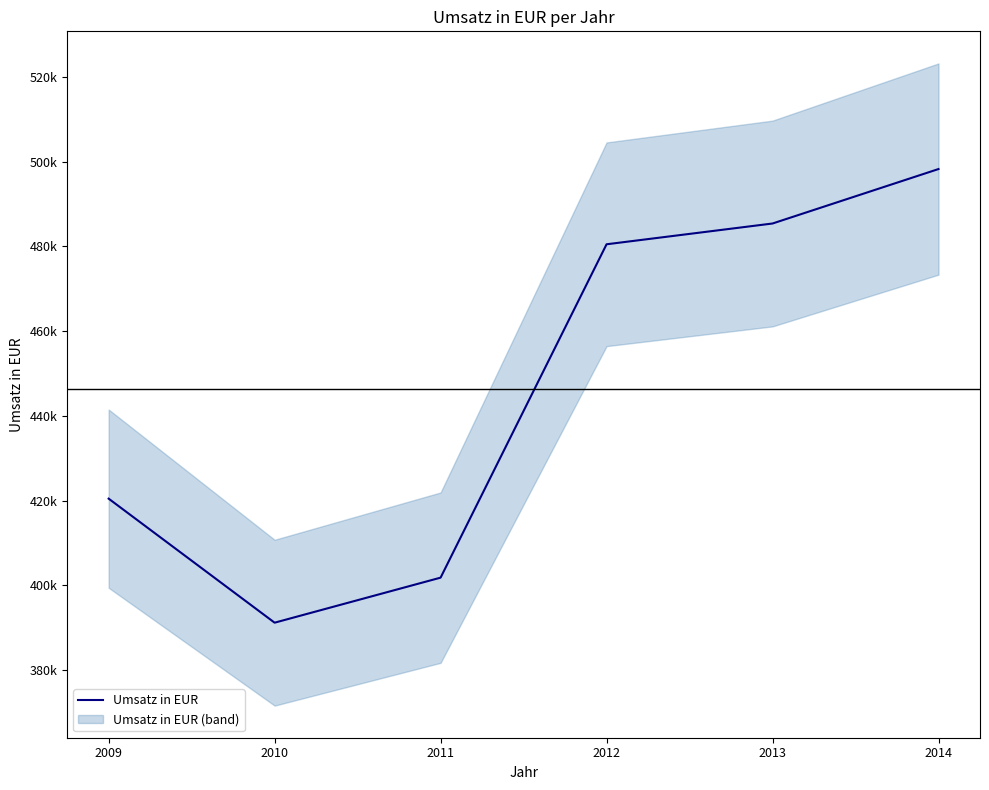

Read the value at 2010.

391222.9